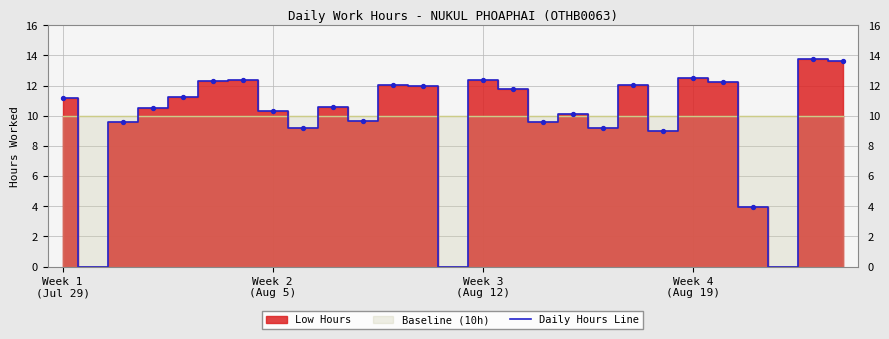

What is the ratio of the value at 16 to the value at 15?

0.8